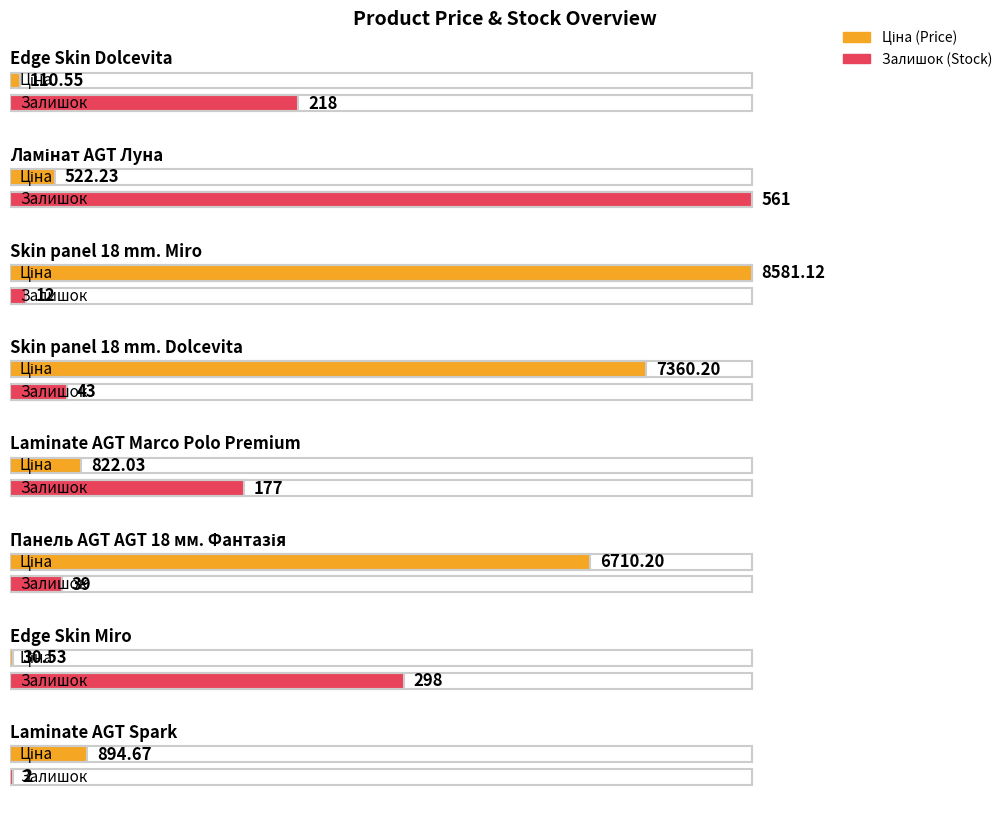

Rank the series at Панель AGT AGT 18 мм. Фантазія from highest to lowest value.

Ціна, Залишок